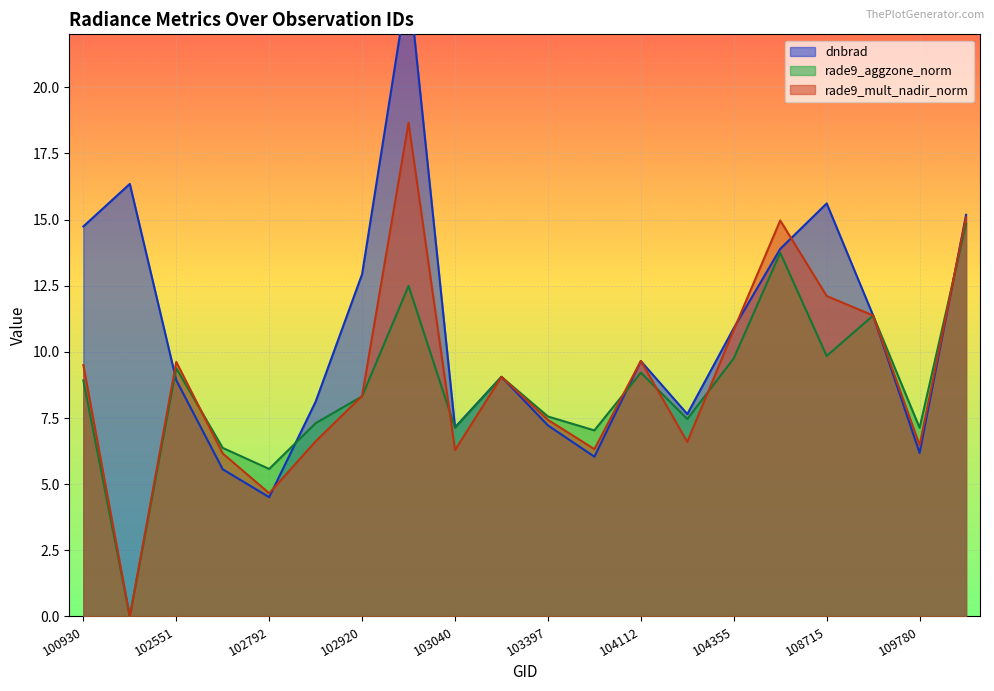

Rank the series by their average value, from highest to lowest.

dnbrad, rade9_mult_nadir_norm, rade9_aggzone_norm